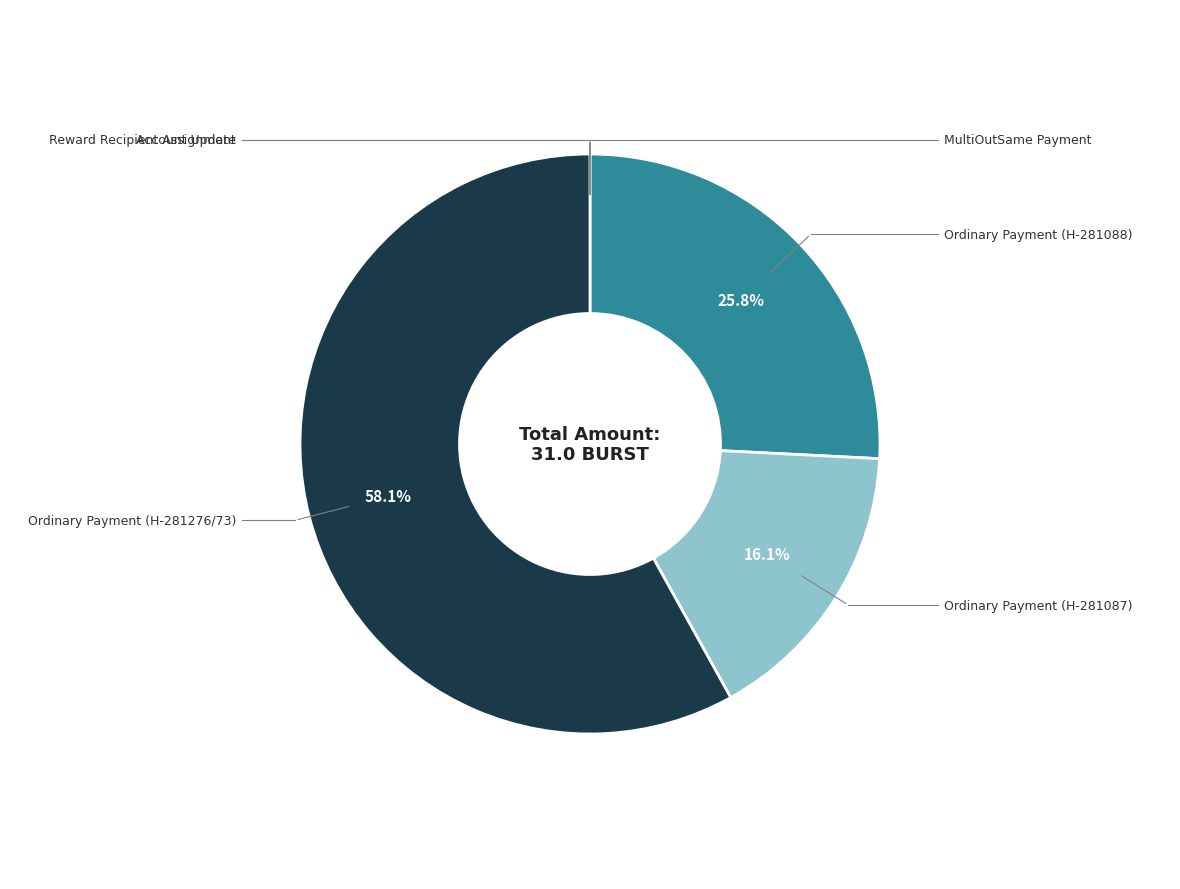

Which slice represents more than half of the pie?

Ordinary Payment (H-281276/73)